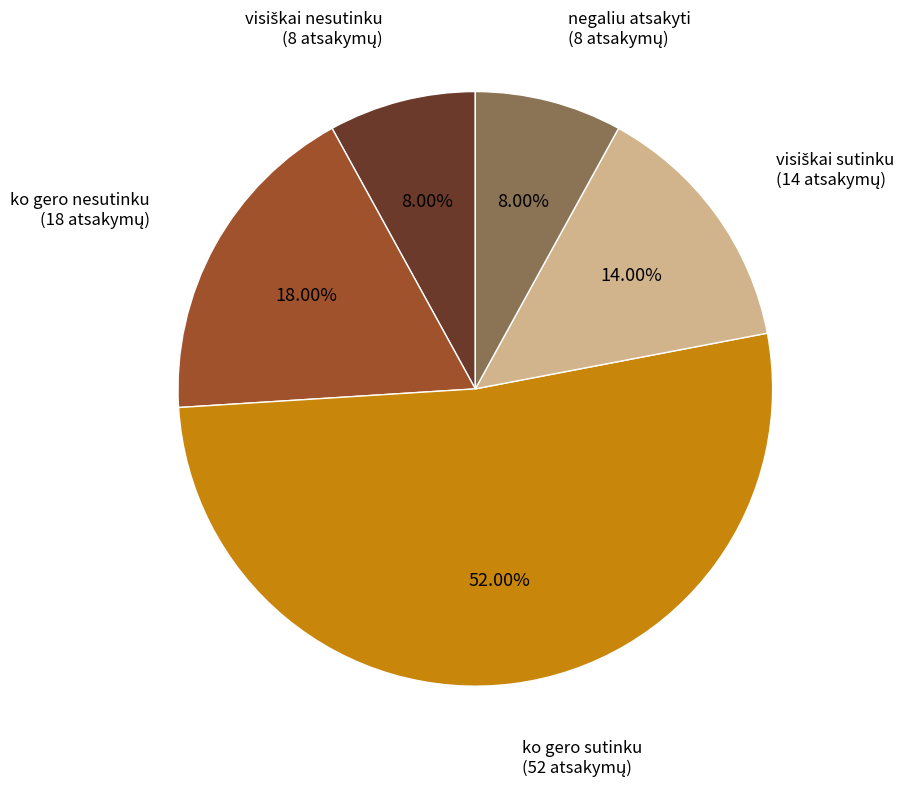

Is there any slice that represents more than half of the pie?

Yes